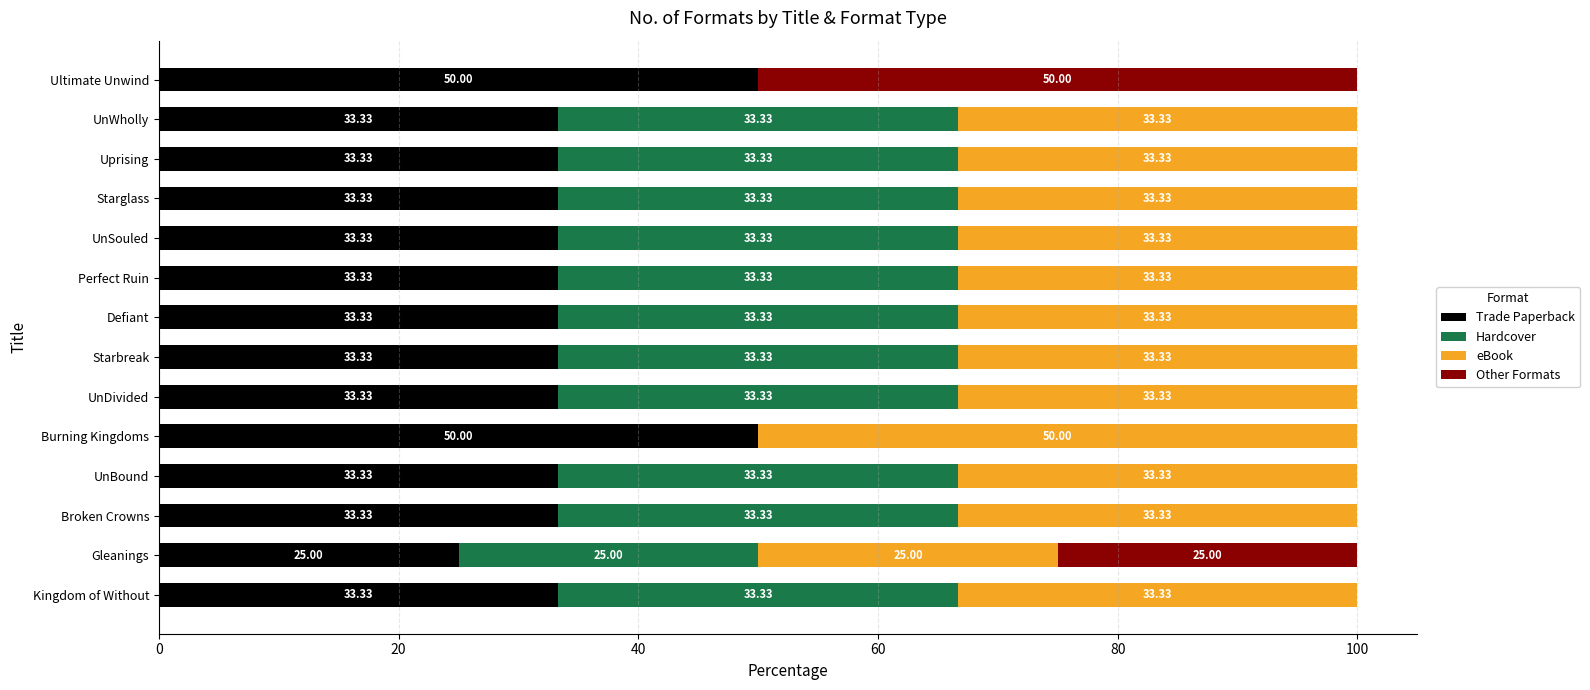

What is the sum of the Trade Paperback values at Starbreak and Perfect Ruin?

66.7